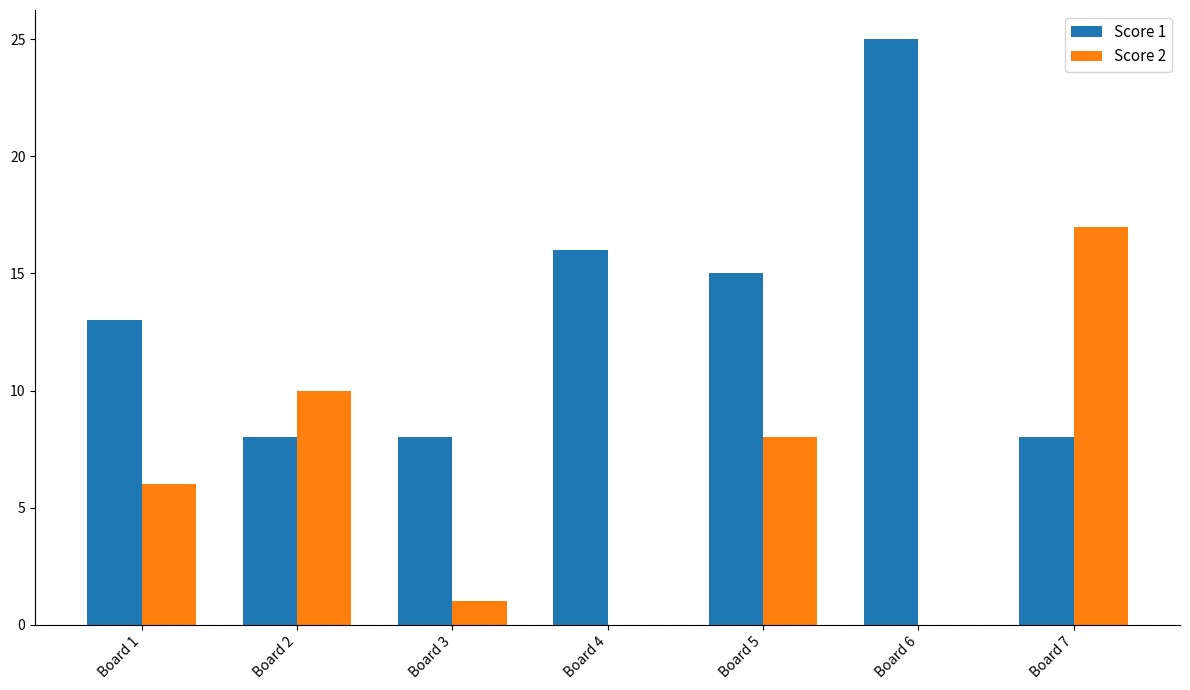

Reading right to left, extract all data points from this chart.

Score 1: 8	25	15	16	8	8	13
Score 2: 17	0	8	0	1	10	6